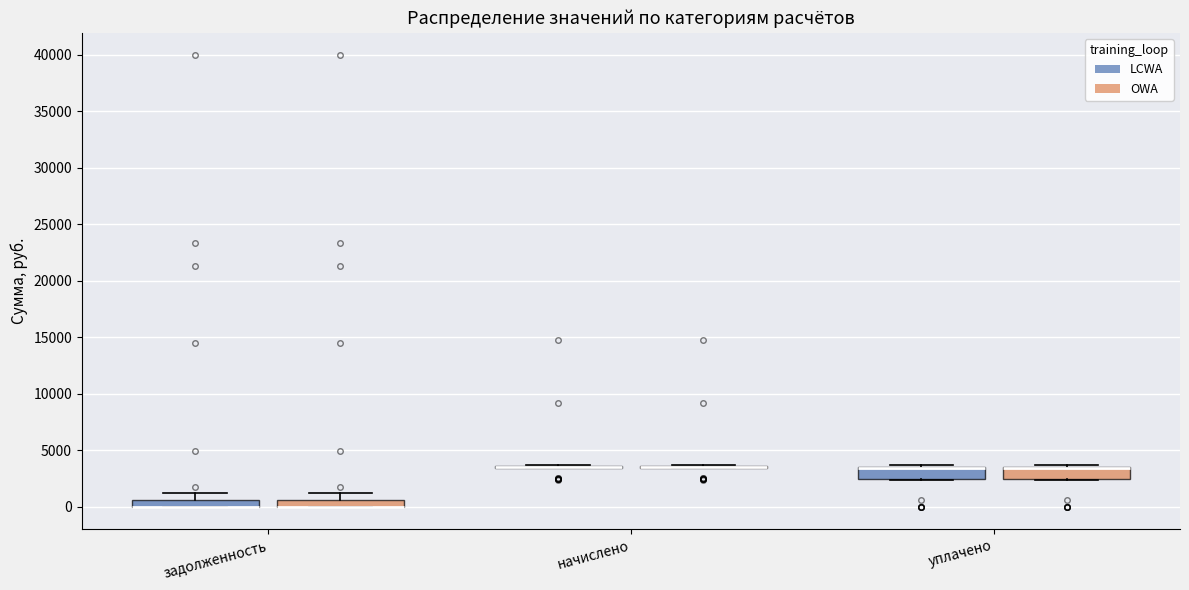

Where does the upper whisker of the box for задолженность (LCWA) end on the y-axis? The values are not printed on the chart, so give them approximately, as read against the axis.

1000